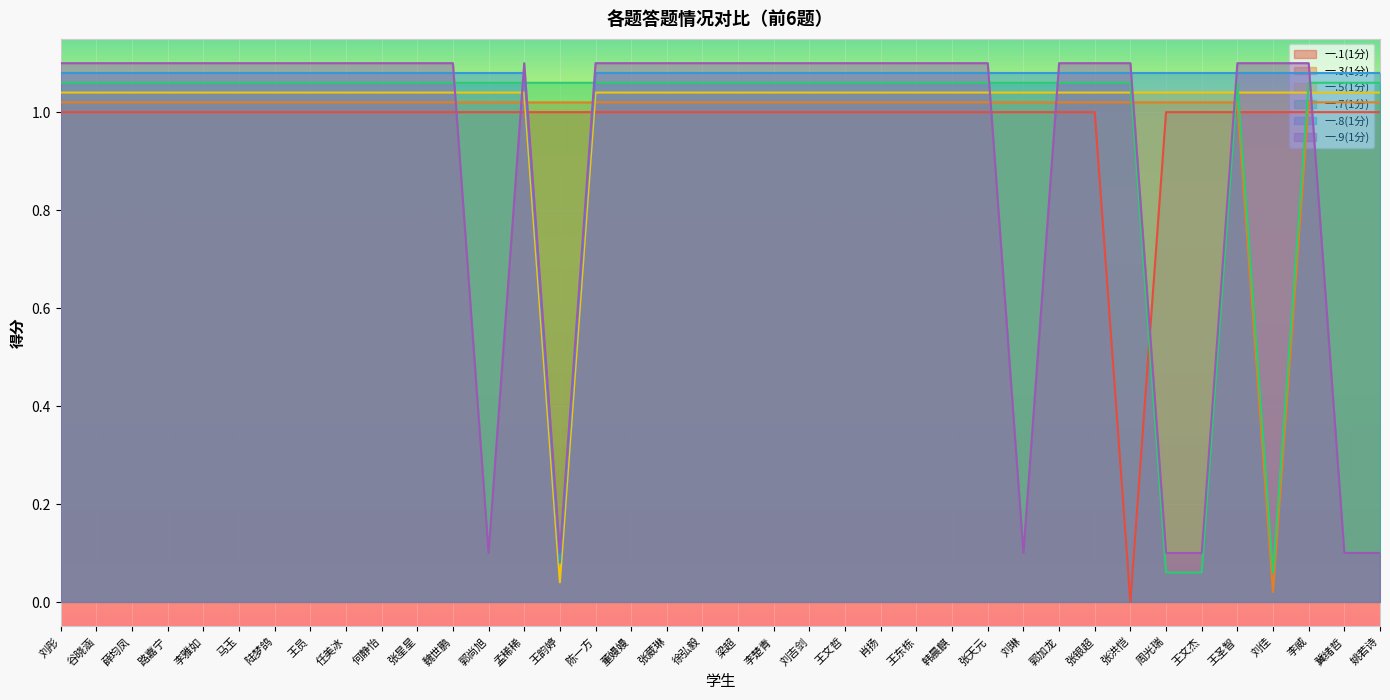

True or false: 一.1(1分) and 一.7(1分) cross at least once.

True